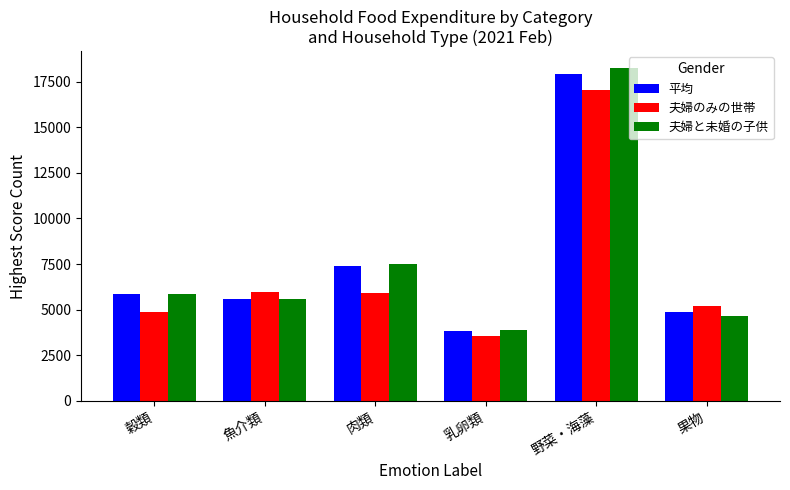

What is the difference between the second highest and minimum values in the 夫婦と未婚の子供 series?

3621